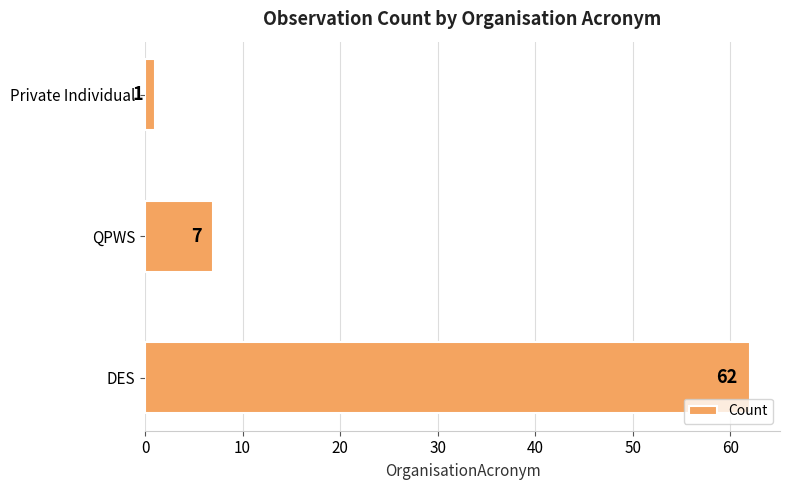

Reading bottom to top, list all the values displayed in this chart.

62	7	1